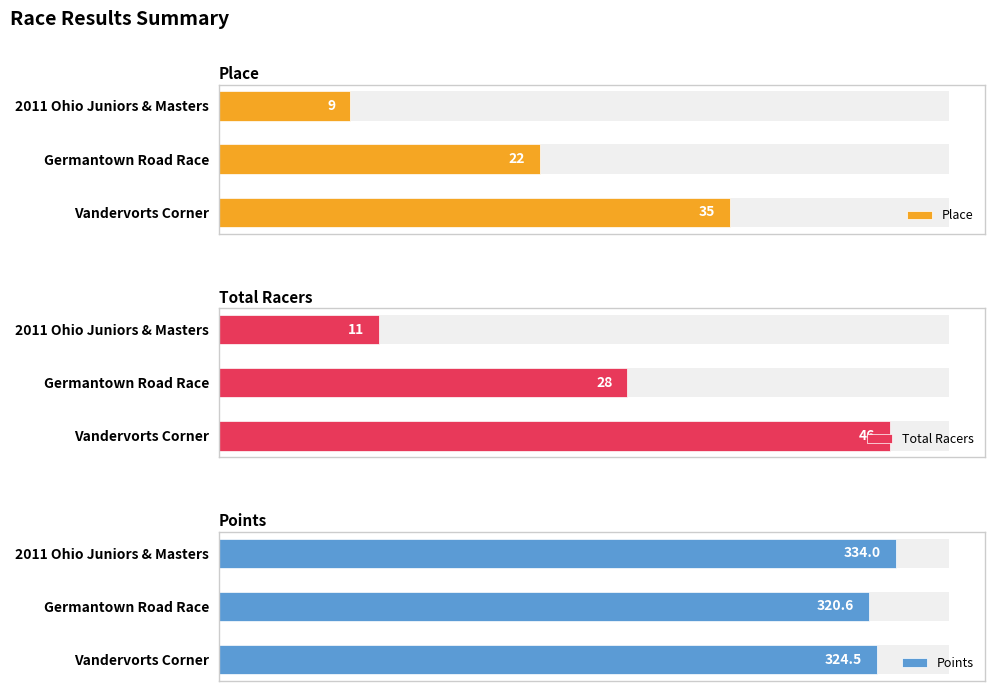

What is the greatest value displayed?

334.0